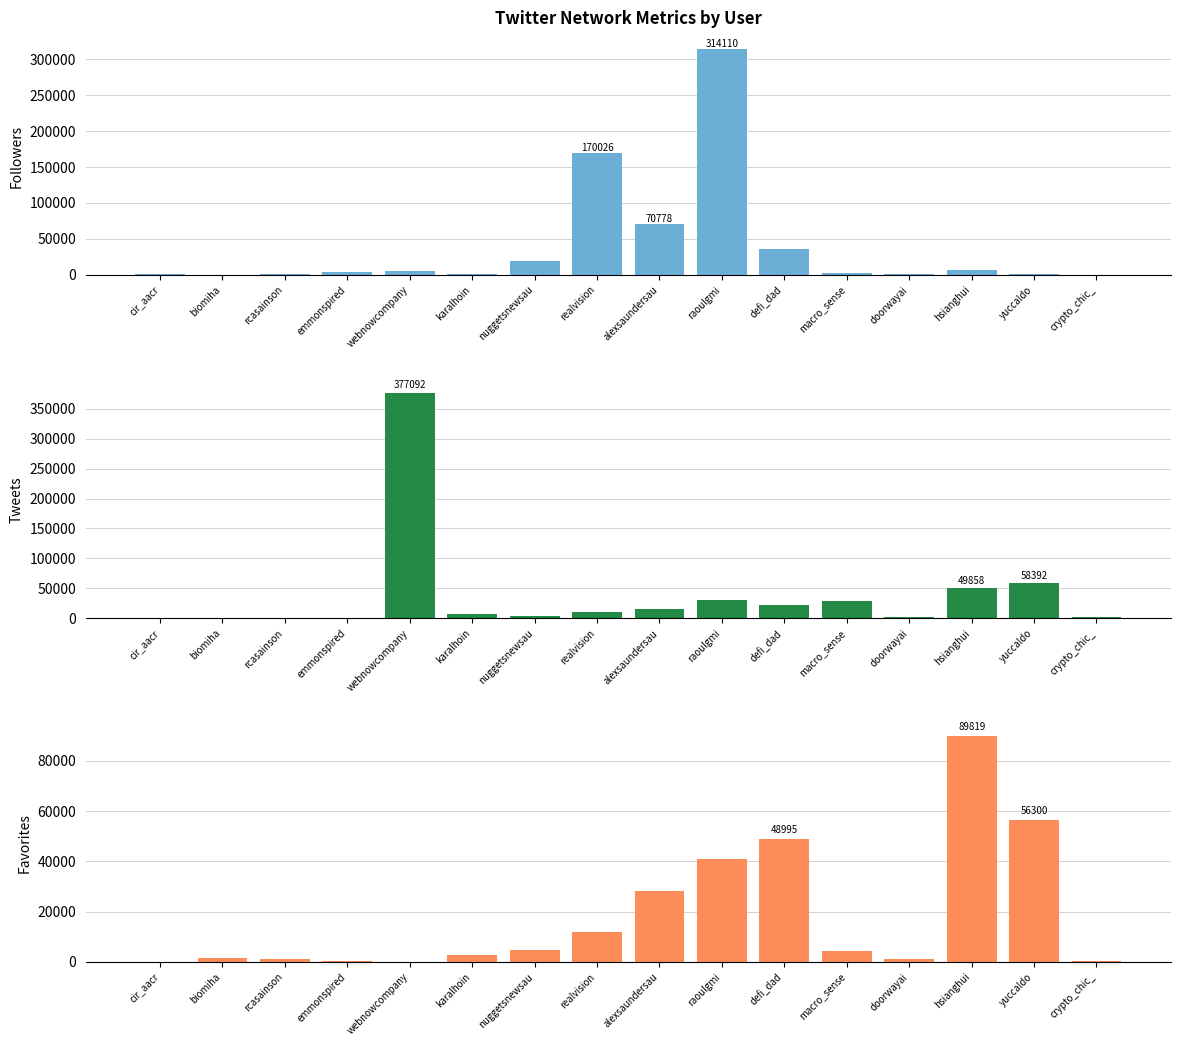

What is the highest value of the Tweets series?

377092